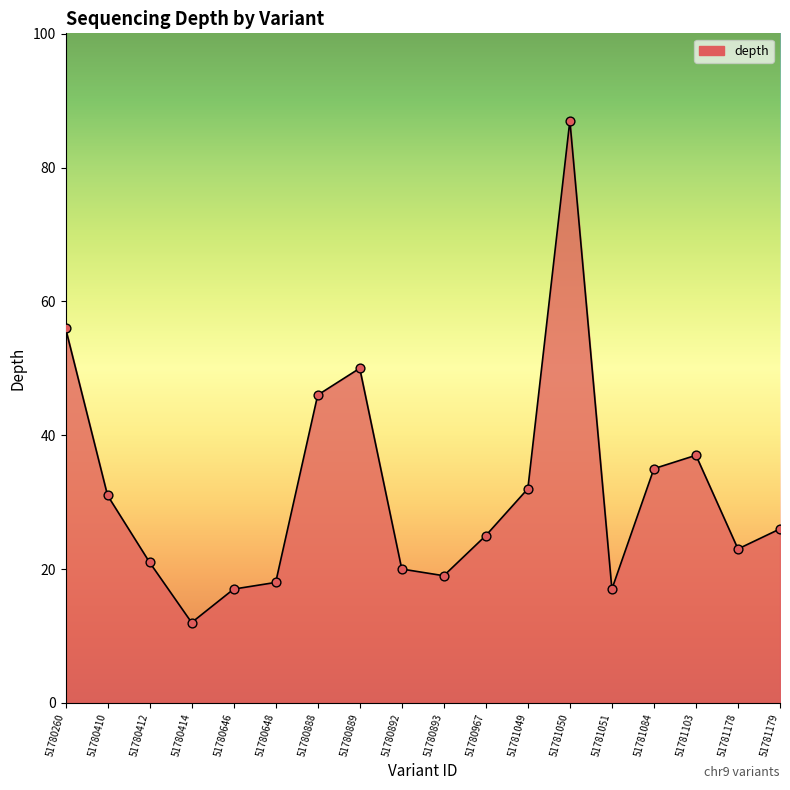

What is the change in value from 51780889 to 51780892?

-30